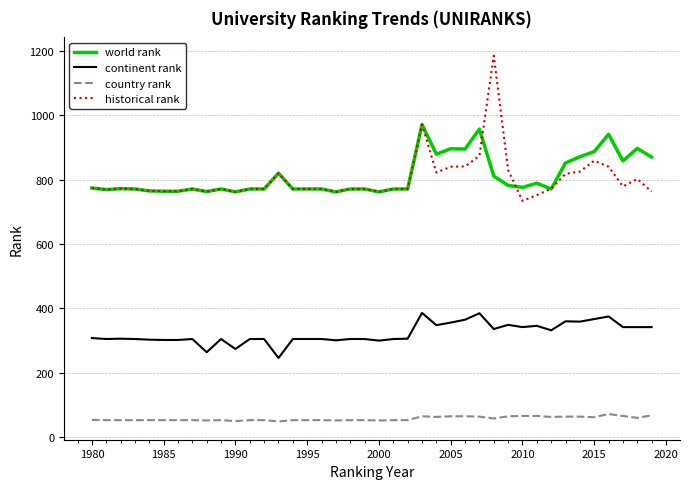

What is the difference between the maximum and second lowest values in the historical rank series?

433